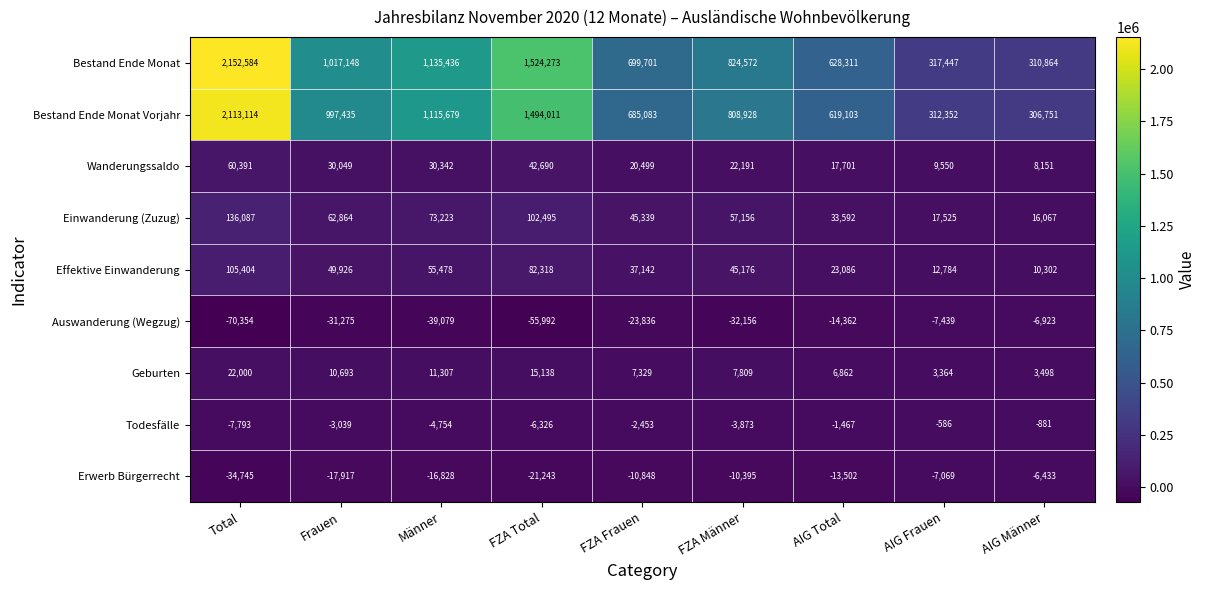

Which label corresponds to the smallest value in the chart?

Total